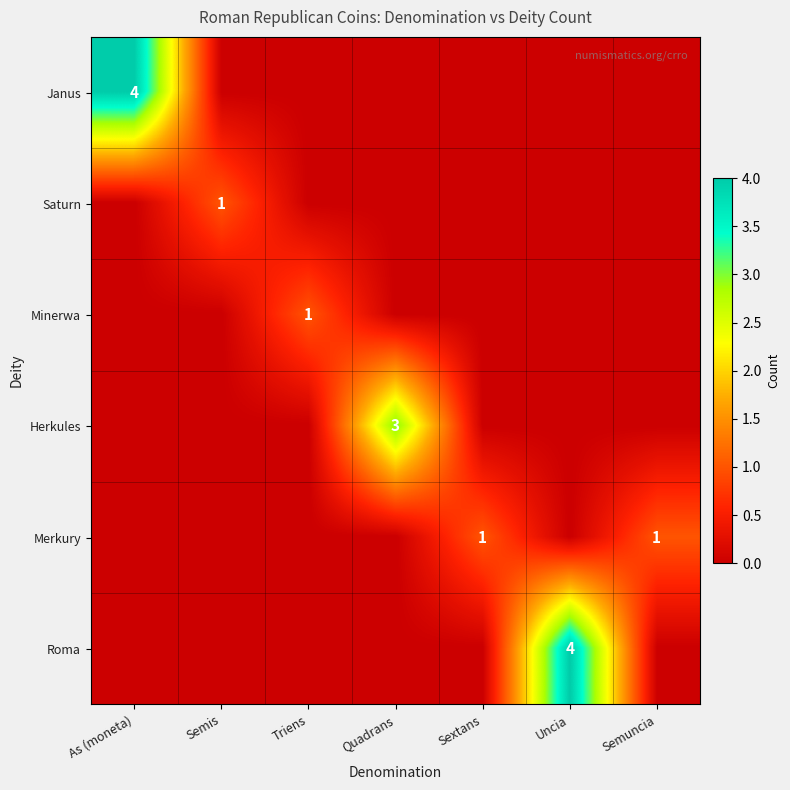

Is it true that Roma equals 6 at Uncia?

False